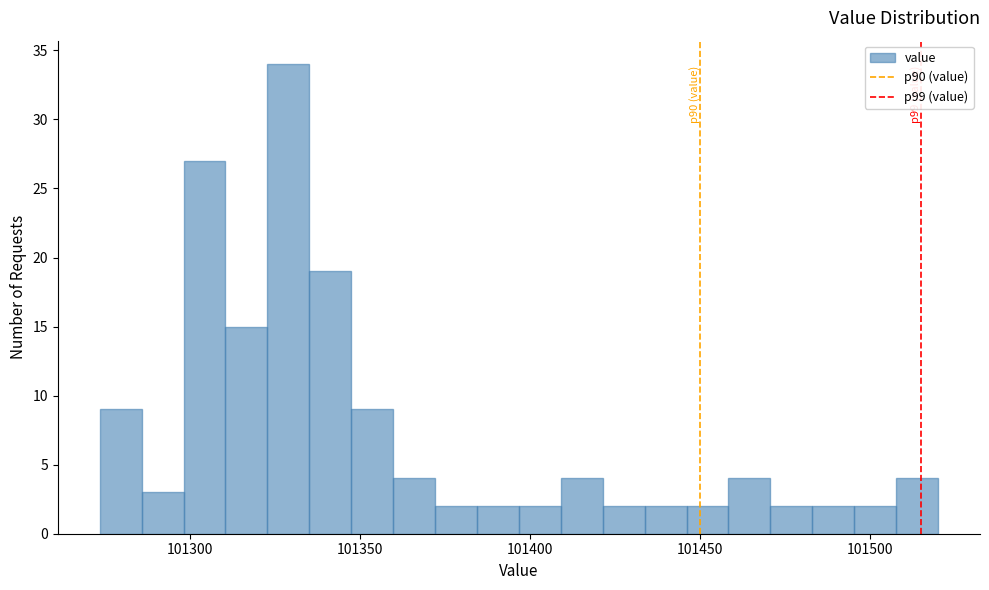

Around what value on the x-axis is the tallest bar? Give the approximate position of its centre, as read against the axis.

101330